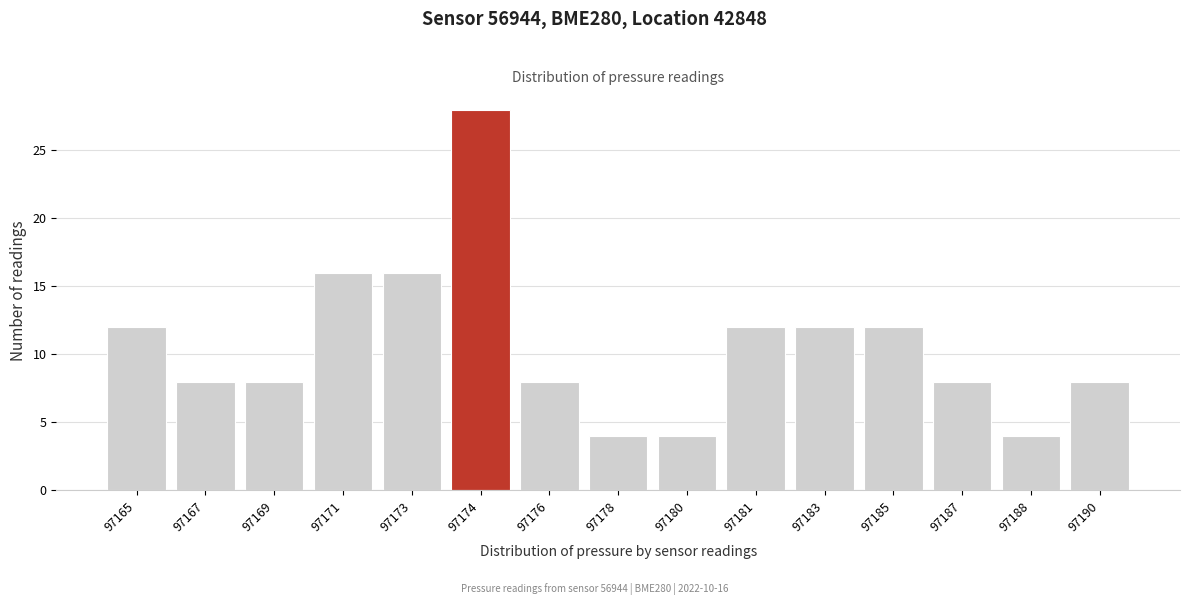

Reading left to right, extract all data points from this chart.

12	8	8	16	16	28	8	4	4	12	12	12	8	4	8